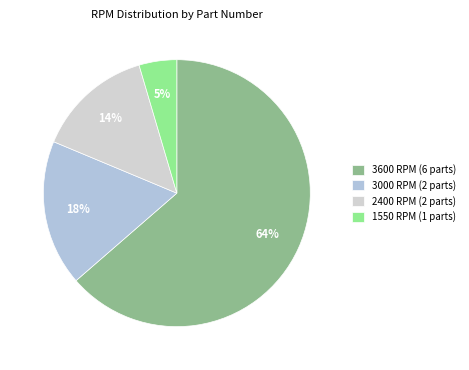

Count the number of slices in the pie.

4